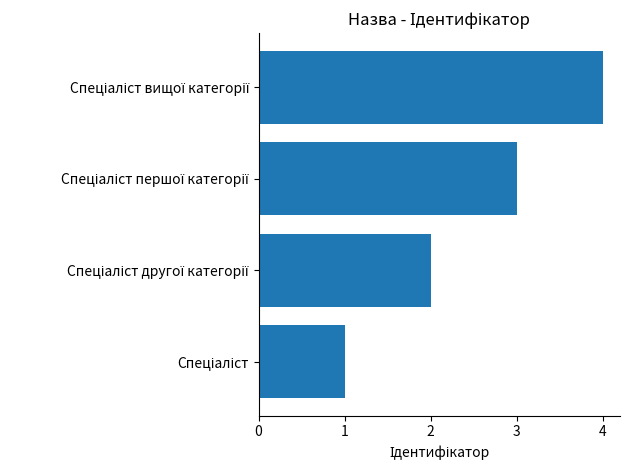

What is the sum of all values?

10